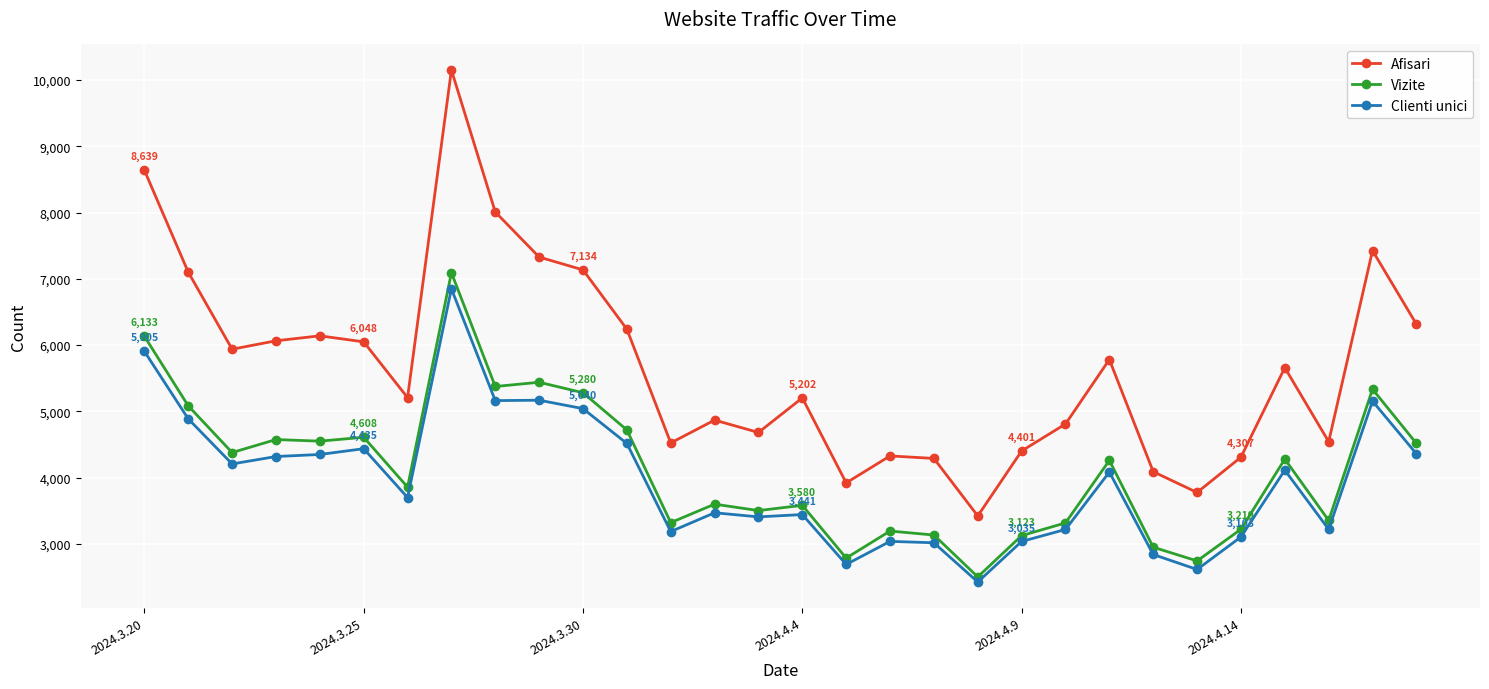

What is the value of the Clienti unici point at the 15th from the left?

3406